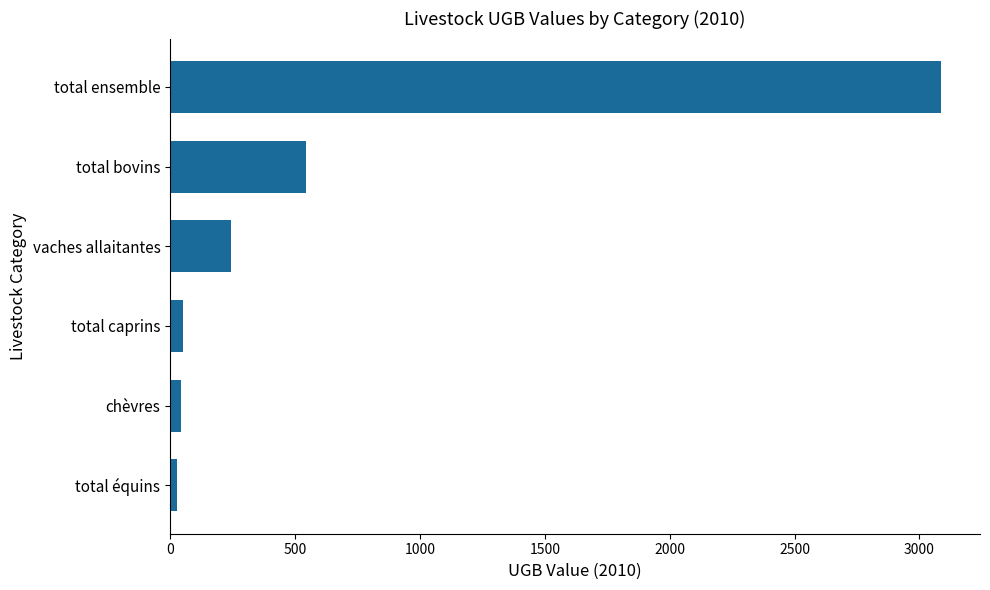

Does the chart contain any negative values?

No